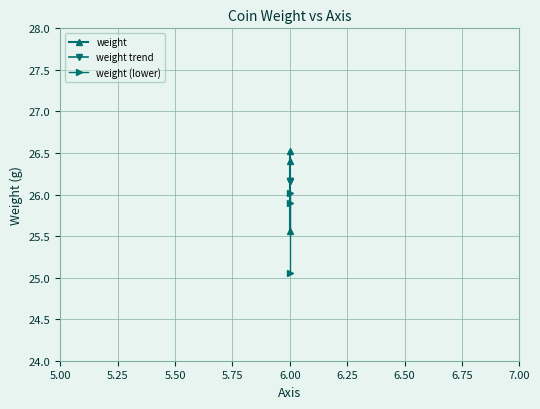

What is the difference between the second highest and minimum values in the weight series?

0.8